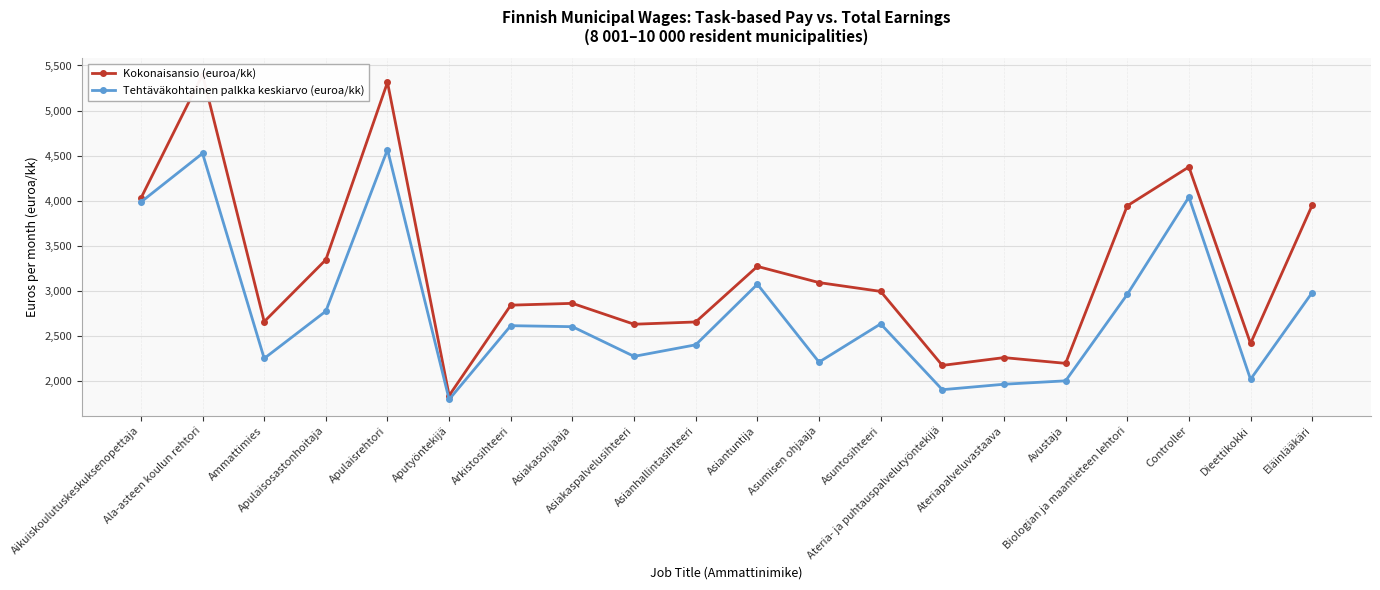

Reading right to left, extract all data points from this chart.

Kokonaisansio (euroa/kk): 3950.8	2417.4	4375.1	3943.8	2197.1	2260.7	2174.2	2994.9	3092.7	3272.2	2656.0	2630.8	2862.3	2842.2	1839.7	5314.0	3346.2	2659.2	5399.2	4028.0
Tehtäväkohtainen palkka keskiarvo (euroa/kk): 2982.3	2019.9	4041.0	2961.5	2003.2	1965.3	1904.8	2634.6	2210.8	3074.4	2402.6	2274.3	2603.6	2614.8	1796.7	4567.4	2775.5	2251.5	4525.7	3985.3